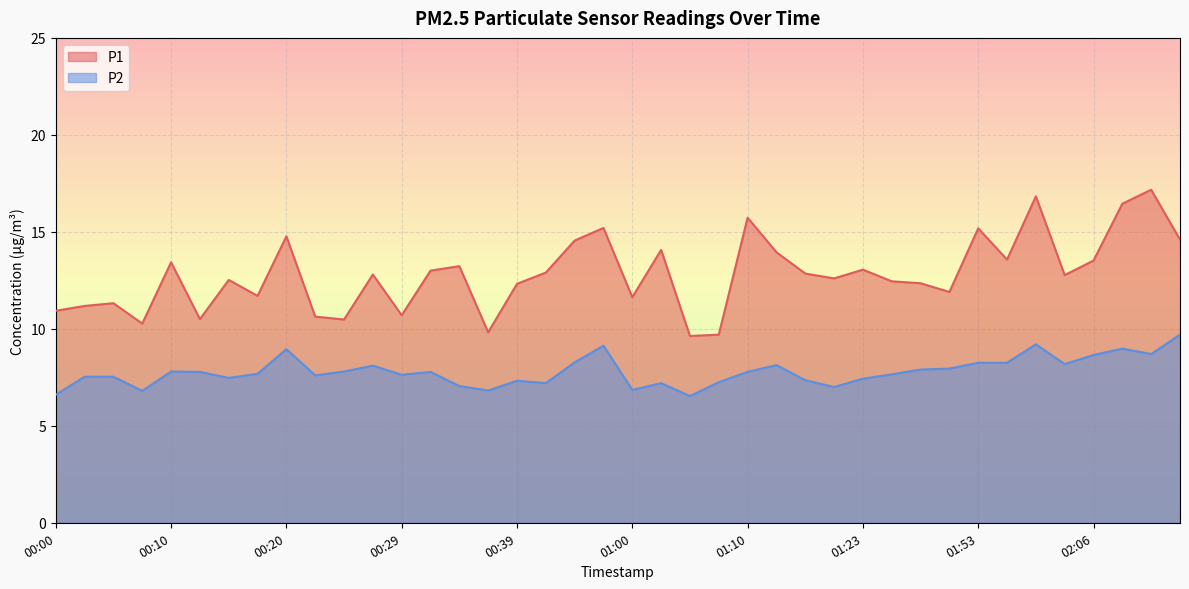

True or false: P1 and P2 cross at least once.

False